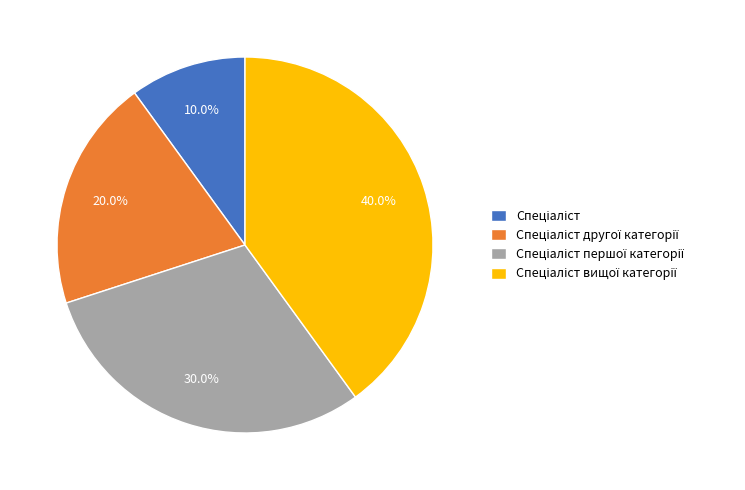

Does any single category account for the majority?

No